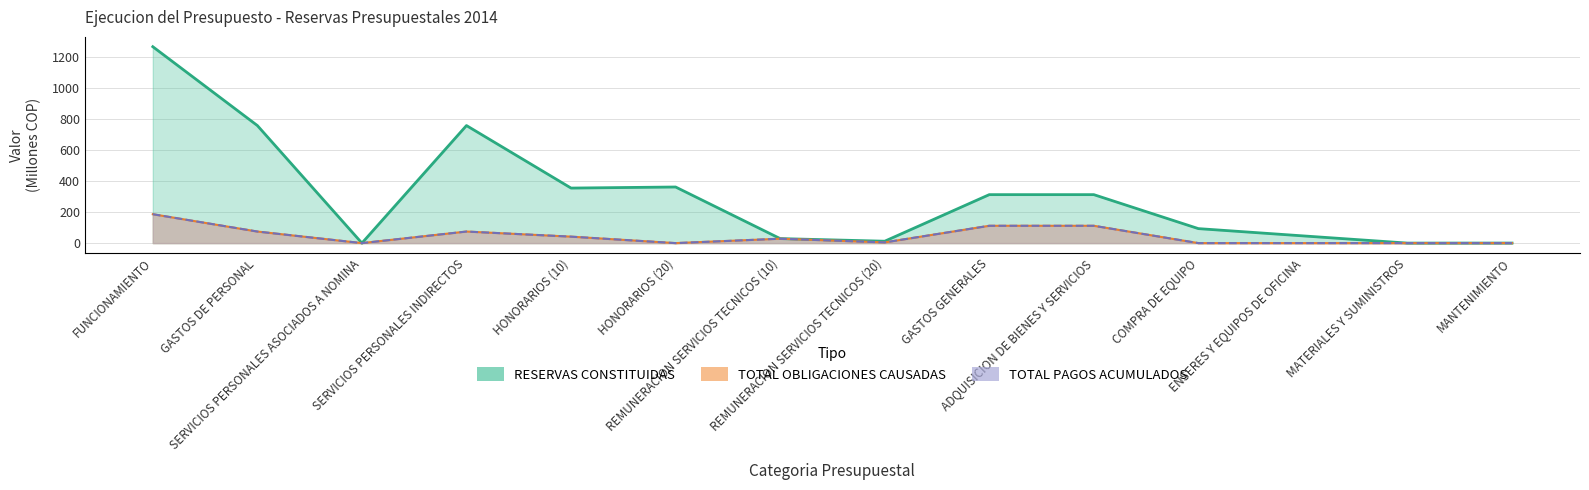

Reading right to left, transcribe all the data shown in this chart.

RESERVAS CONSTITUIDAS: 0.4	0.1	46.7	93.6	313.1	313.1	12.2	29.2	362.5	355.5	759.4	0.0	759.4	1268.7
TOTAL OBLIGACIONES CAUSADAS: 0.0	0.0	0.0	0.0	111.9	111.9	4.6	28.4	0.0	41.8	74.7	0.0	74.7	186.7
TOTAL PAGOS ACUMULADOS: 0.0	0.0	0.0	0.0	111.9	111.9	4.6	28.4	0.0	41.8	74.7	0.0	74.7	186.7